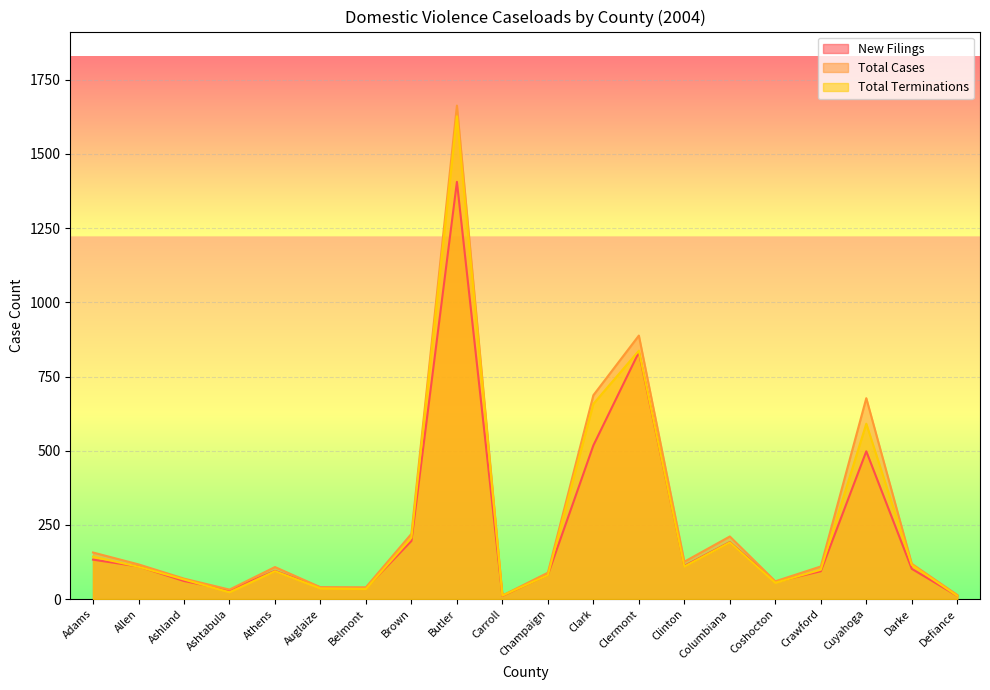

What position from the left is Belmont?

7